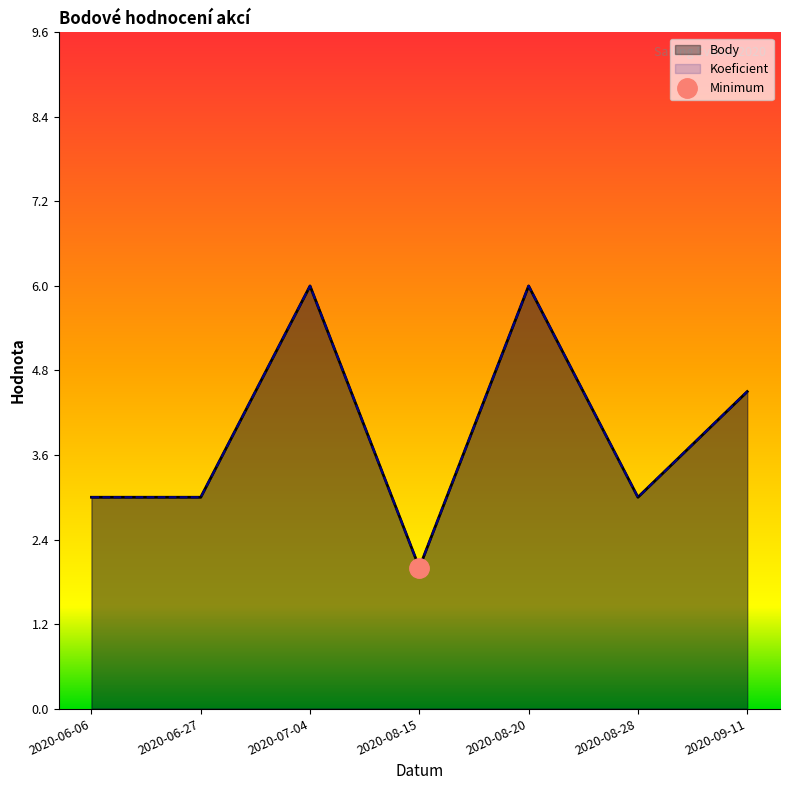

At how many categories does at least one series exceed 5?

2